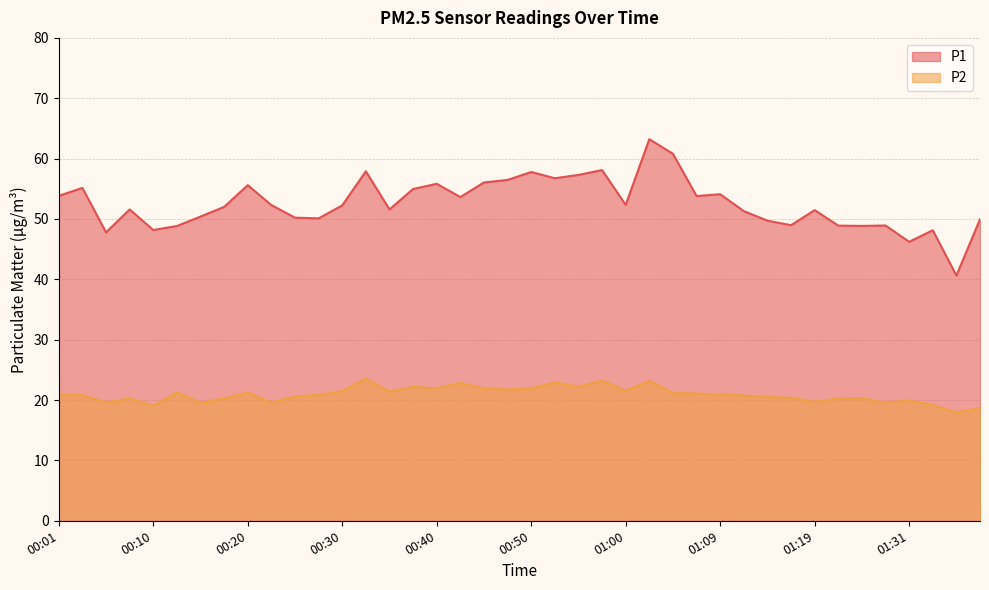

The P2 series shows 21.9 at 00:40. True or false?

True